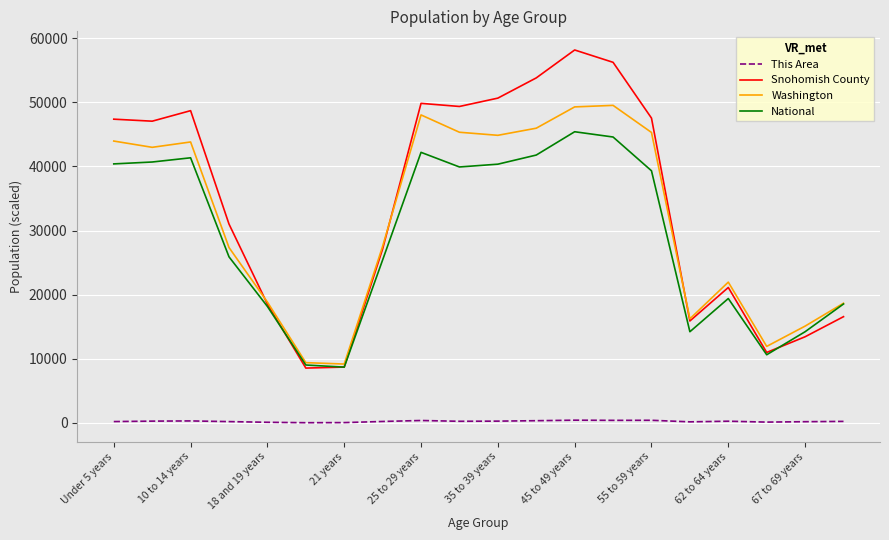

List the series in order of their peak value, highest first.

Snohomish County, Washington, National, This Area